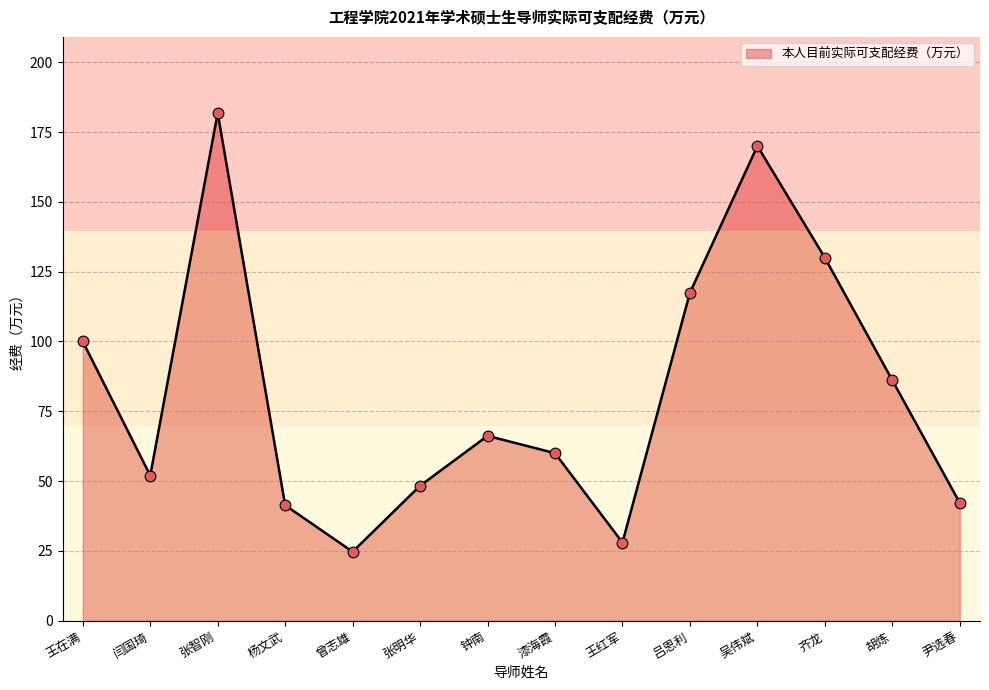

What is the difference between the maximum and minimum values?

157.1